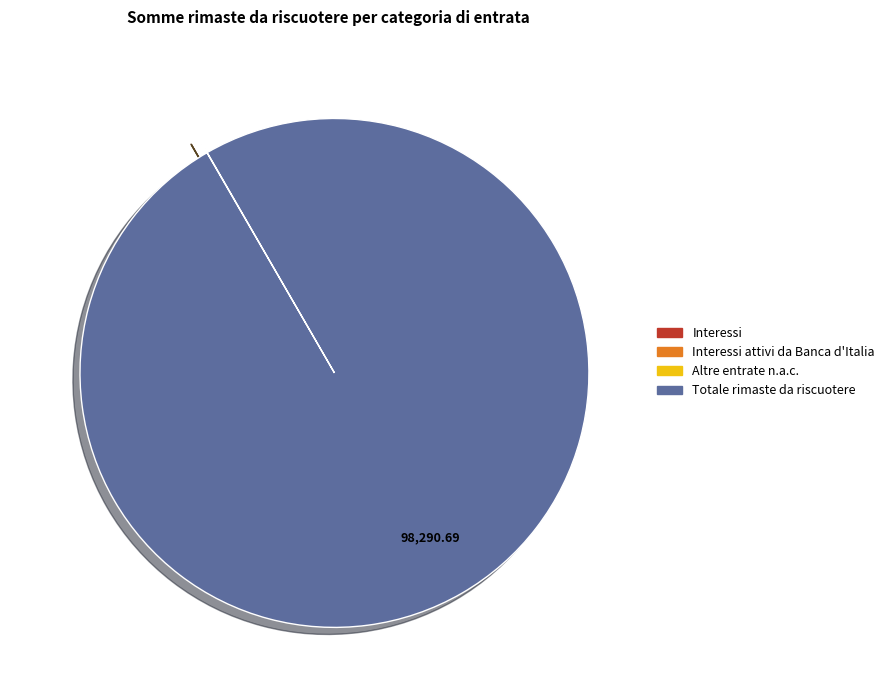

Is there any slice that represents more than half of the pie?

Yes